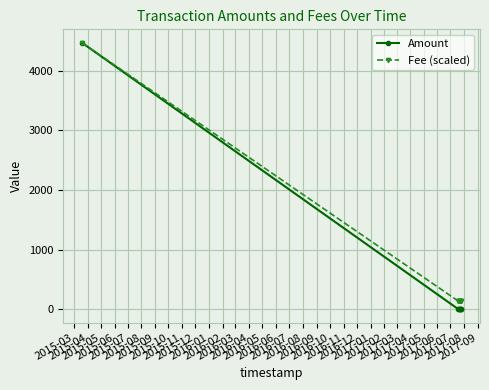

Which series has the widest spread of values?

Amount